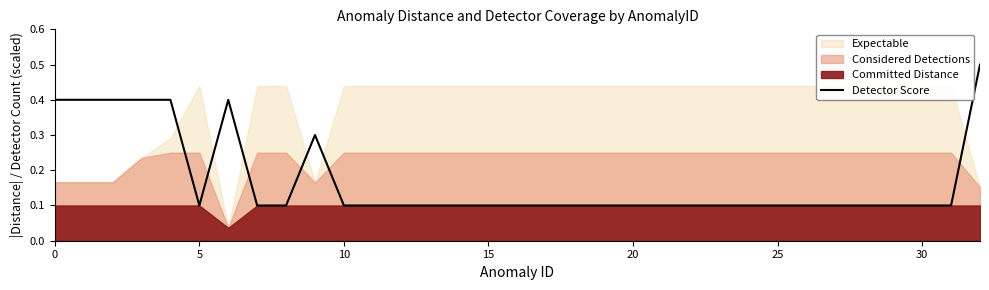

What is the label of the 18th point from the left?

17